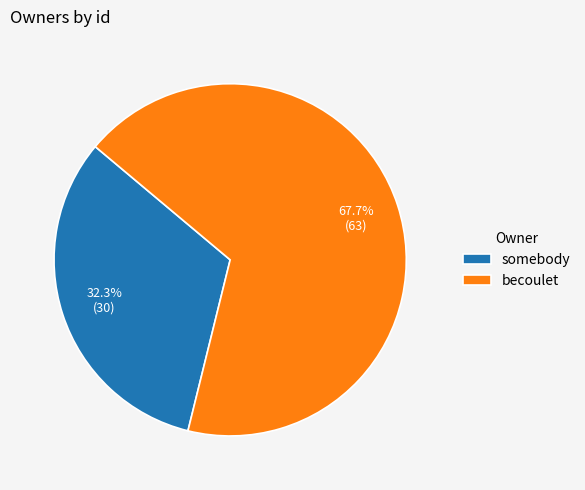

How many slices are in this pie chart?

2